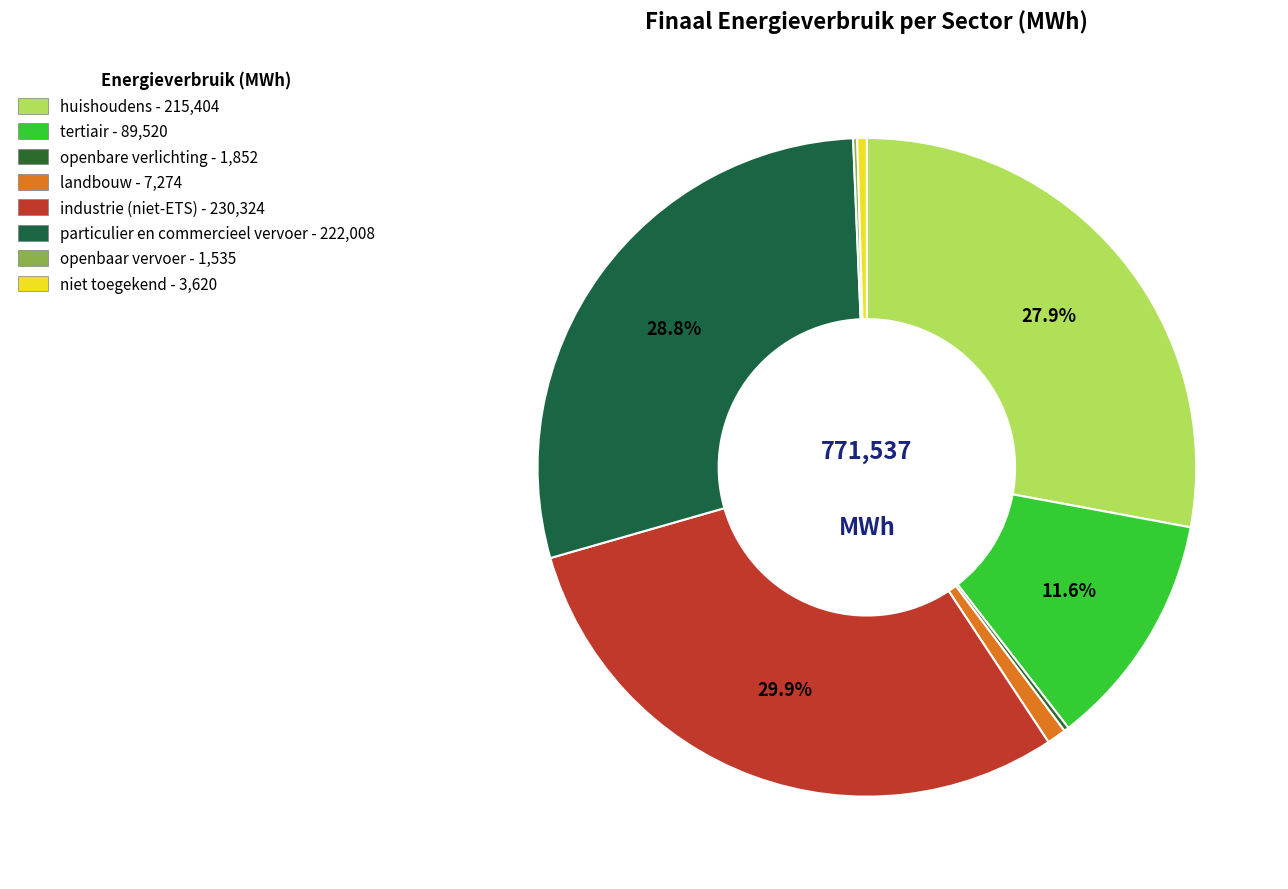

Is it true that niet toegekend is 0% of the pie?

True